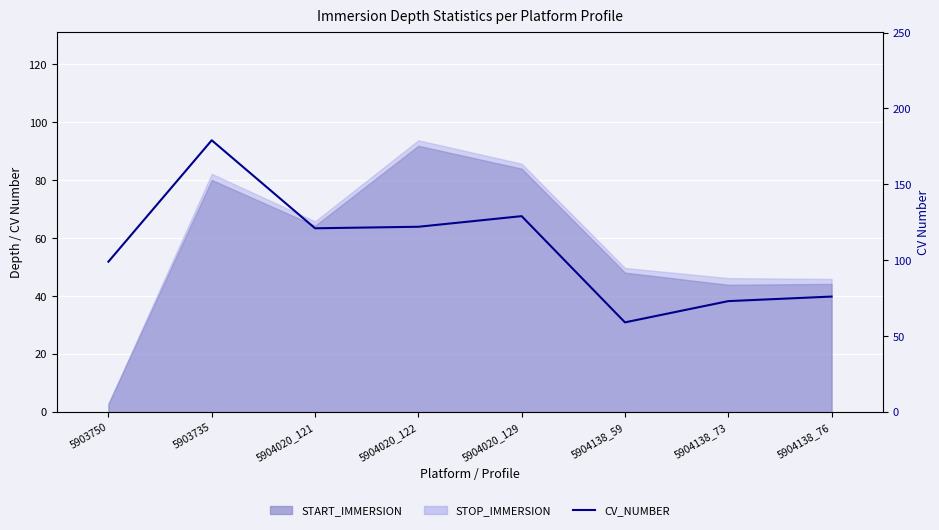

True or false: the data has more than 2 interior local peaks.

False